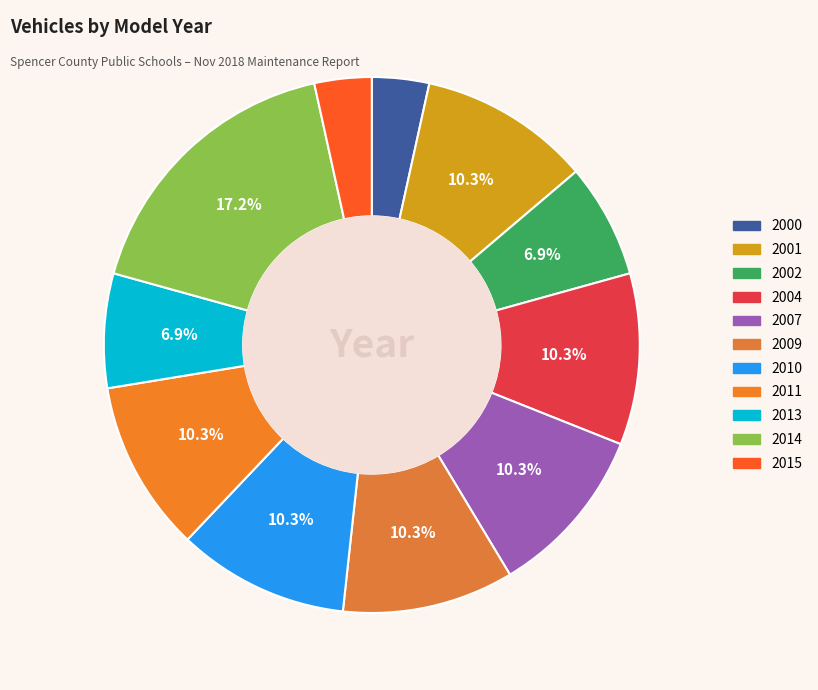

The 2015 slice represents 3% of the pie. True or false?

True